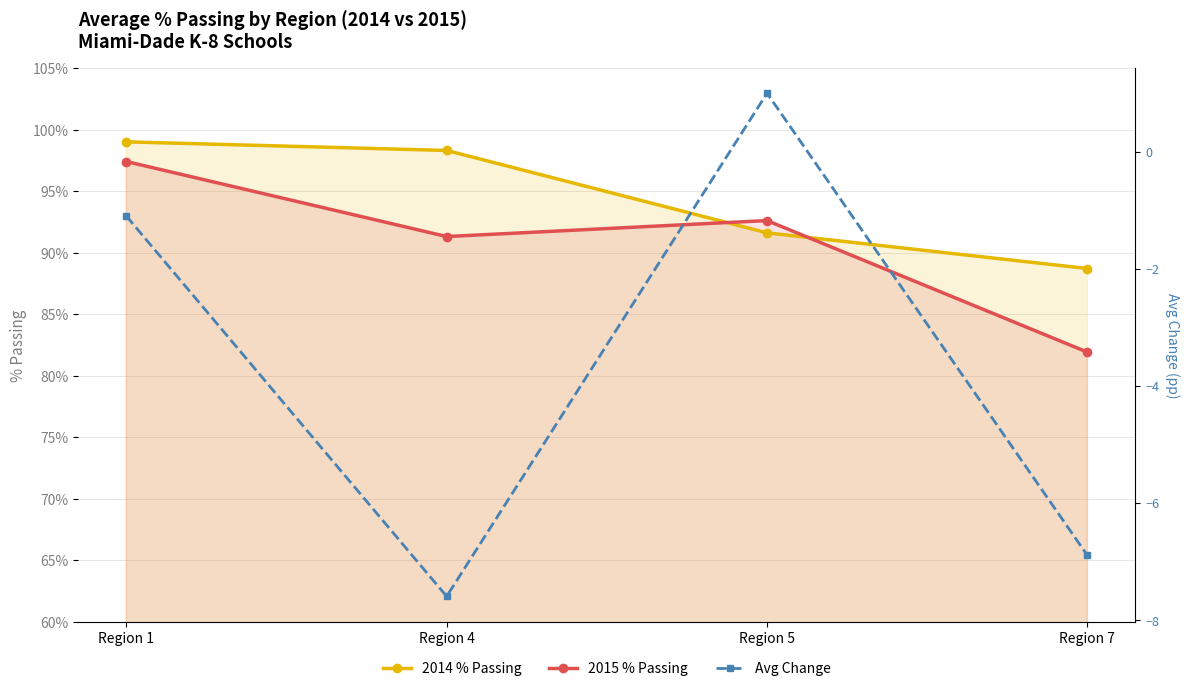

What is the value of the Avg Change point at the 2nd from the left?

-7.6